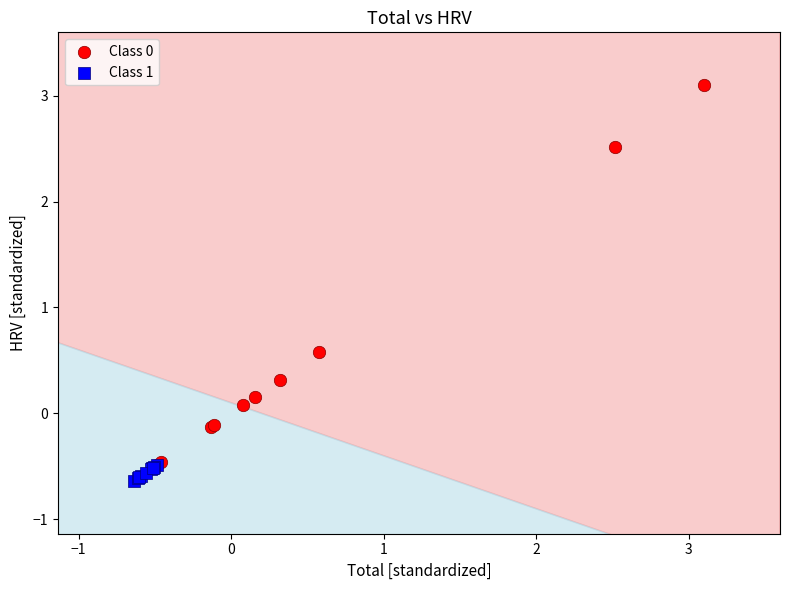

Which series reaches the maximum Y coordinate?

Class 0